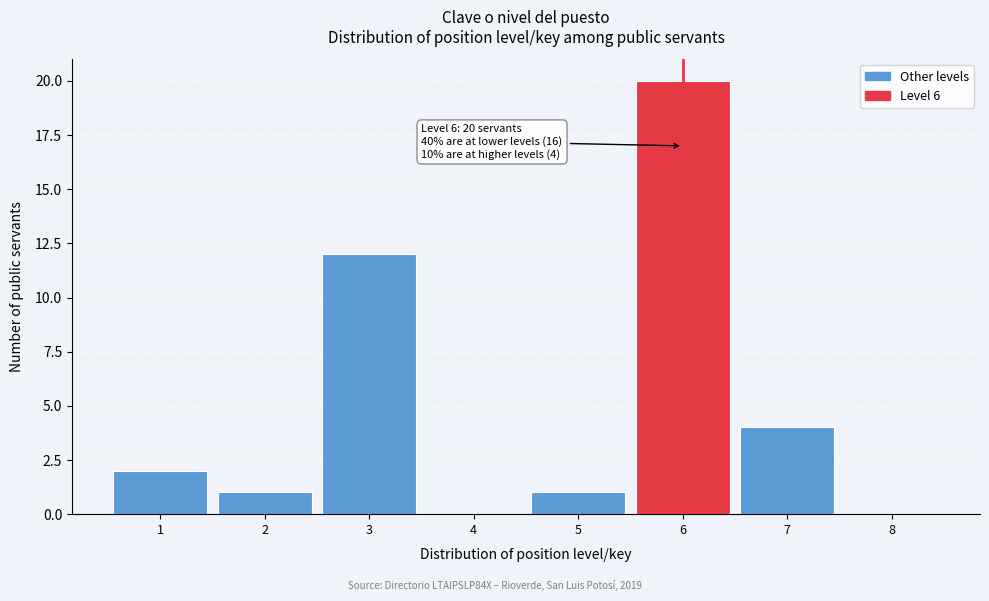

Reading right to left, extract all data points from this chart.

8=0	7=4	6=20	5=1	4=0	3=12	2=1	1=2